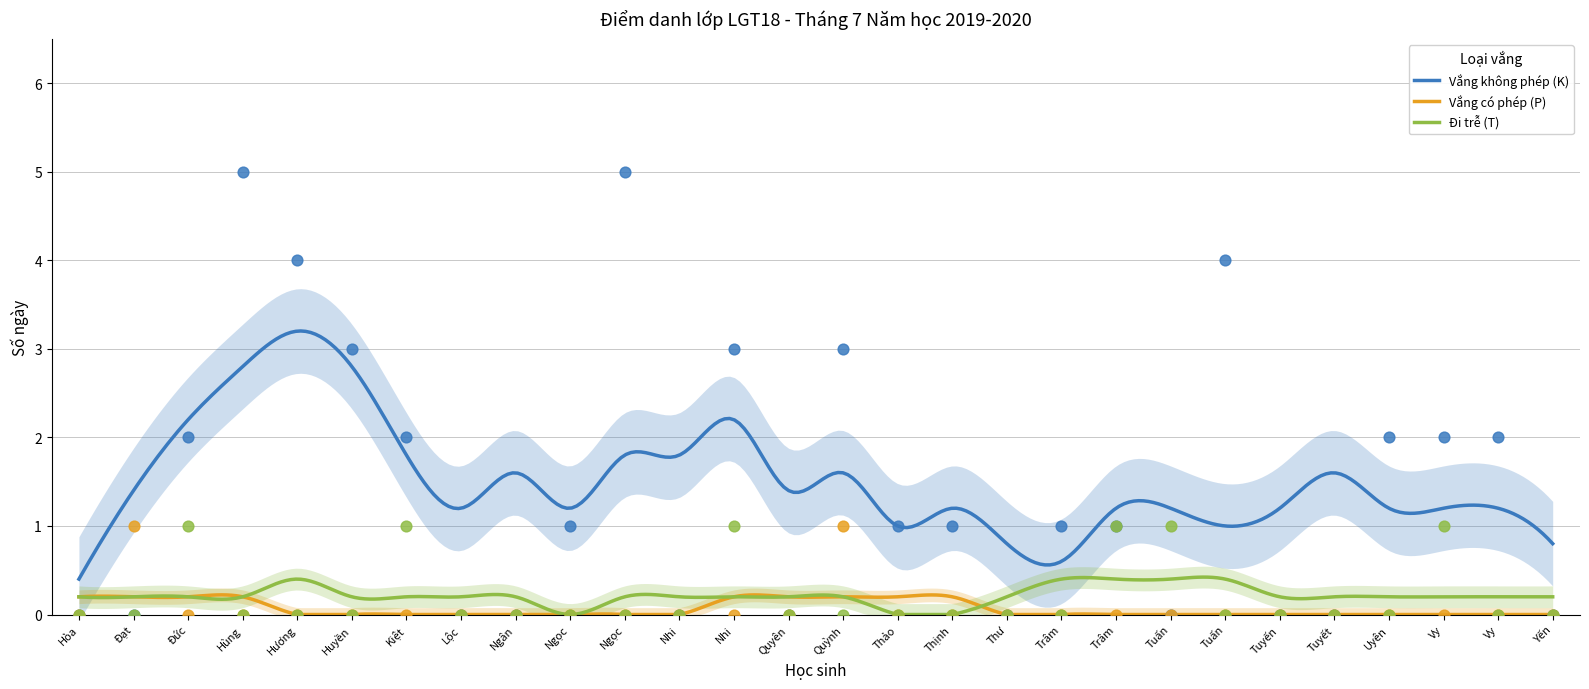

Which series reaches the maximum Y coordinate?

Vắng không phép (K)